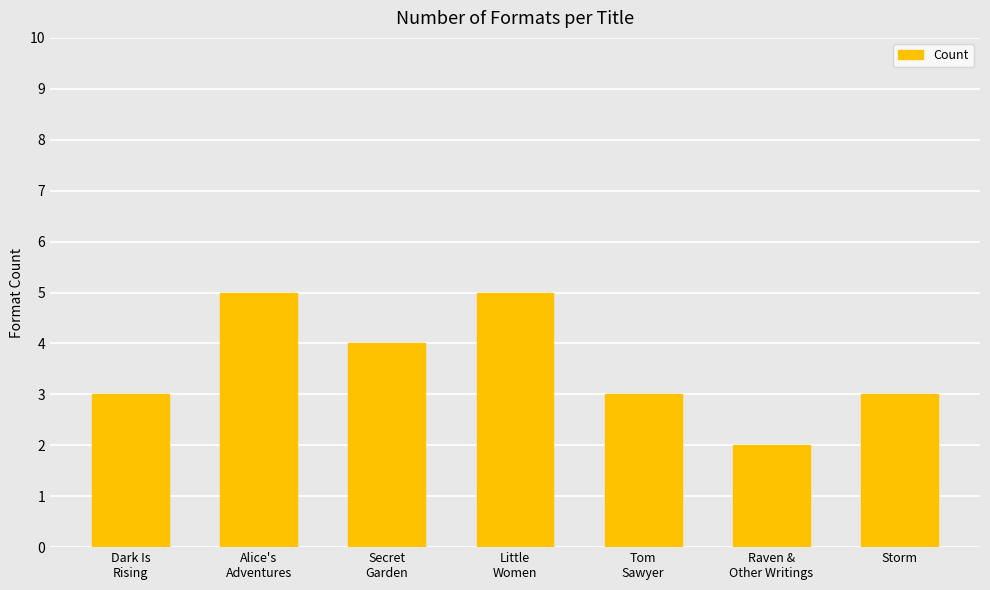

Are the bars horizontal?

No